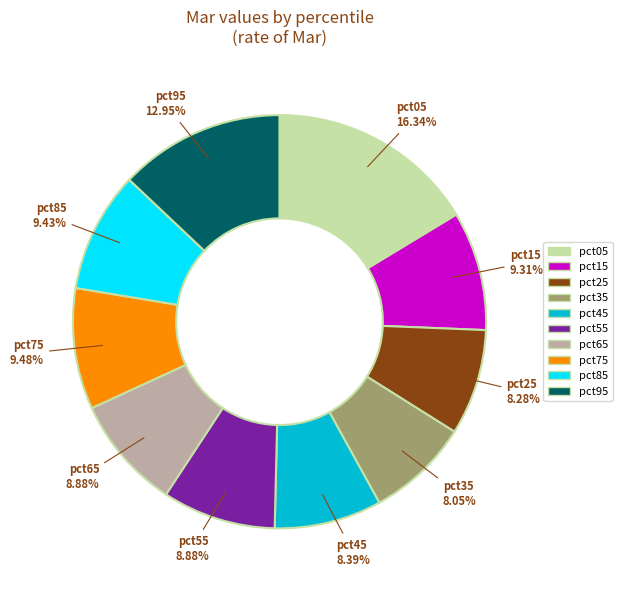

Which has a higher value, pct75 or pct25?

pct75